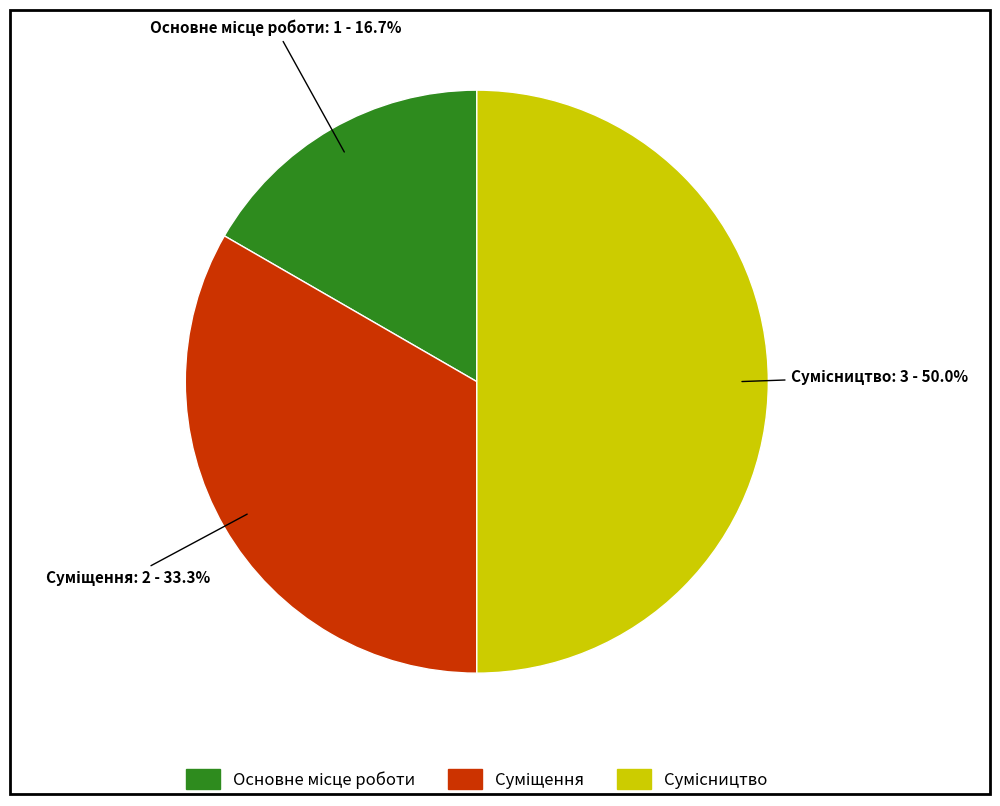

To the nearest percent, what percentage of the pie is Сумісництво?

50%